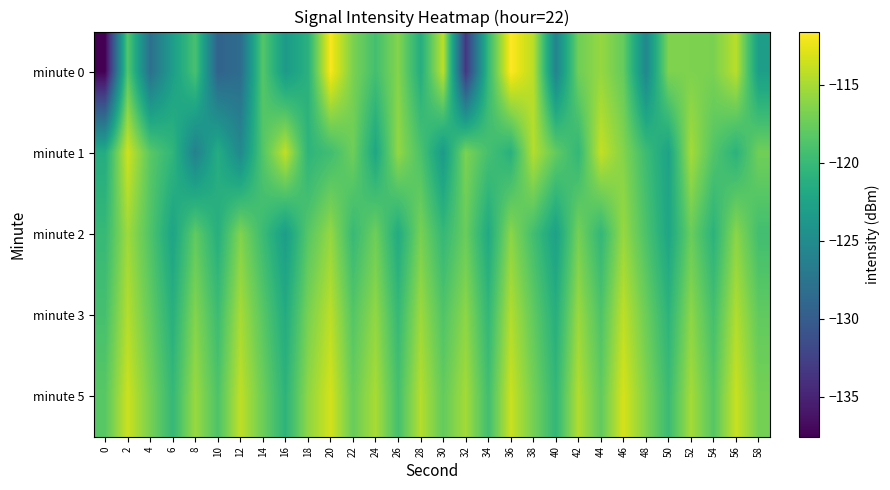

Reading right to left, transcribe all the data shown in this chart.

minute 0: 58=-123.0	56=-114.3	54=-116.8	52=-116.7	50=-116.6	48=-125.5	46=-117.7	44=-115.7	42=-117.3	40=-125.8	38=-114.2	36=-111.6	34=-120.2	32=-133.5	30=-114.2	28=-121.3	26=-116.4	24=-119.3	22=-116.7	20=-111.8	18=-121.0	16=-123.5	14=-118.4	12=-128.4	10=-129.3	8=-119.0	6=-123.0	4=-128.0	2=-118.4	0=-137.5
minute 1: 58=-117.2	56=-120.8	54=-118.6	52=-115.1	50=-122.5	48=-119.7	46=-116.4	44=-113.9	42=-120.3	40=-117.8	38=-114.5	36=-121.0	34=-119.2	32=-116.7	30=-123.4	28=-118.9	26=-115.8	24=-122.1	22=-117.3	20=-119.5	18=-120.6	16=-114.0	14=-118.5	12=-125.2	10=-121.4	8=-126.1	6=-120.5	4=-118.2	2=-113.5	0=-121.5
minute 2: 58=-119.4	56=-116.1	54=-120.8	52=-117.5	50=-122.2	48=-118.9	46=-115.6	44=-120.3	42=-117.0	40=-122.7	38=-119.4	36=-116.1	34=-121.8	32=-117.5	30=-120.2	28=-116.9	26=-121.6	24=-117.3	22=-120.0	20=-115.7	18=-118.4	16=-123.1	14=-119.8	12=-116.5	10=-121.2	8=-117.9	6=-122.4	4=-118.7	2=-115.3	0=-120.1
minute 3: 58=-117.9	56=-114.6	54=-119.3	52=-116.0	50=-120.7	48=-117.4	46=-114.1	44=-118.8	42=-115.5	40=-121.2	38=-117.9	36=-114.6	34=-120.3	32=-116.0	30=-118.7	28=-115.4	26=-120.1	24=-115.8	22=-118.5	20=-114.2	18=-116.9	16=-121.6	14=-118.3	12=-115.0	10=-119.7	8=-116.4	6=-121.1	4=-117.8	2=-114.5	0=-119.2
minute 5: 58=-117.0	56=-113.7	54=-118.4	52=-115.1	50=-119.8	48=-116.5	46=-113.2	44=-117.9	42=-114.6	40=-120.3	38=-117.0	36=-113.7	34=-119.4	32=-115.1	30=-117.8	28=-114.5	26=-119.2	24=-114.9	22=-117.6	20=-113.3	18=-116.0	16=-120.7	14=-117.4	12=-114.1	10=-118.8	8=-115.5	6=-120.2	4=-116.9	2=-113.6	0=-118.3